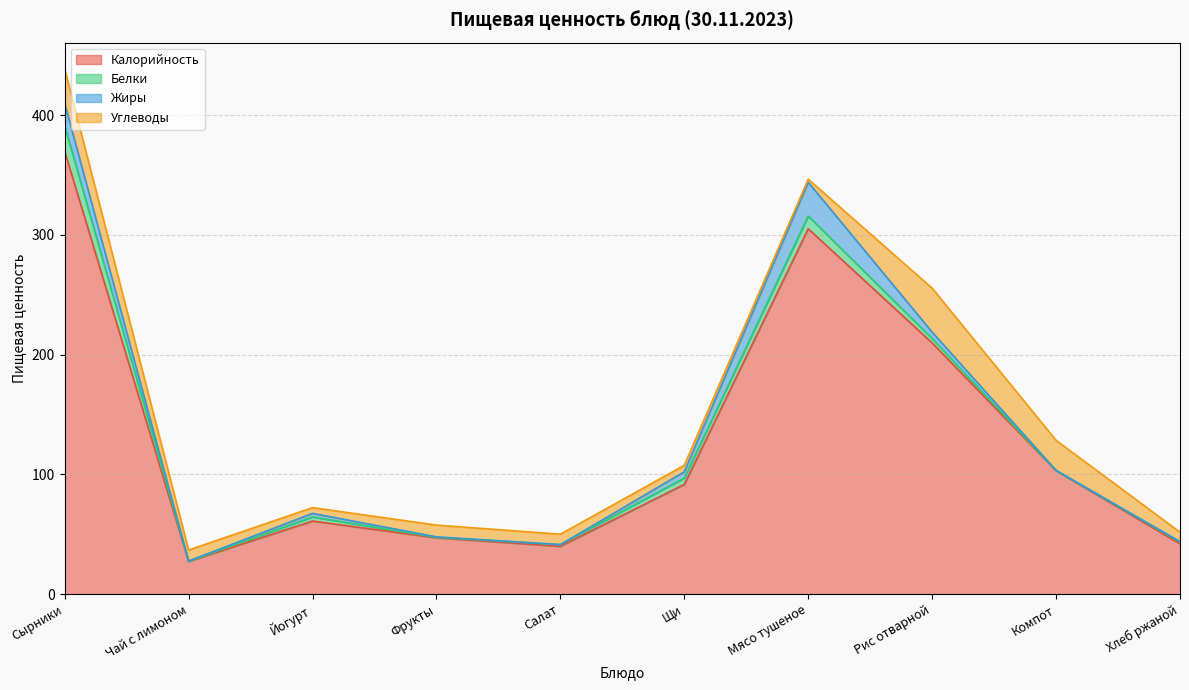

What is the label of the 5th point from the left?

Салат